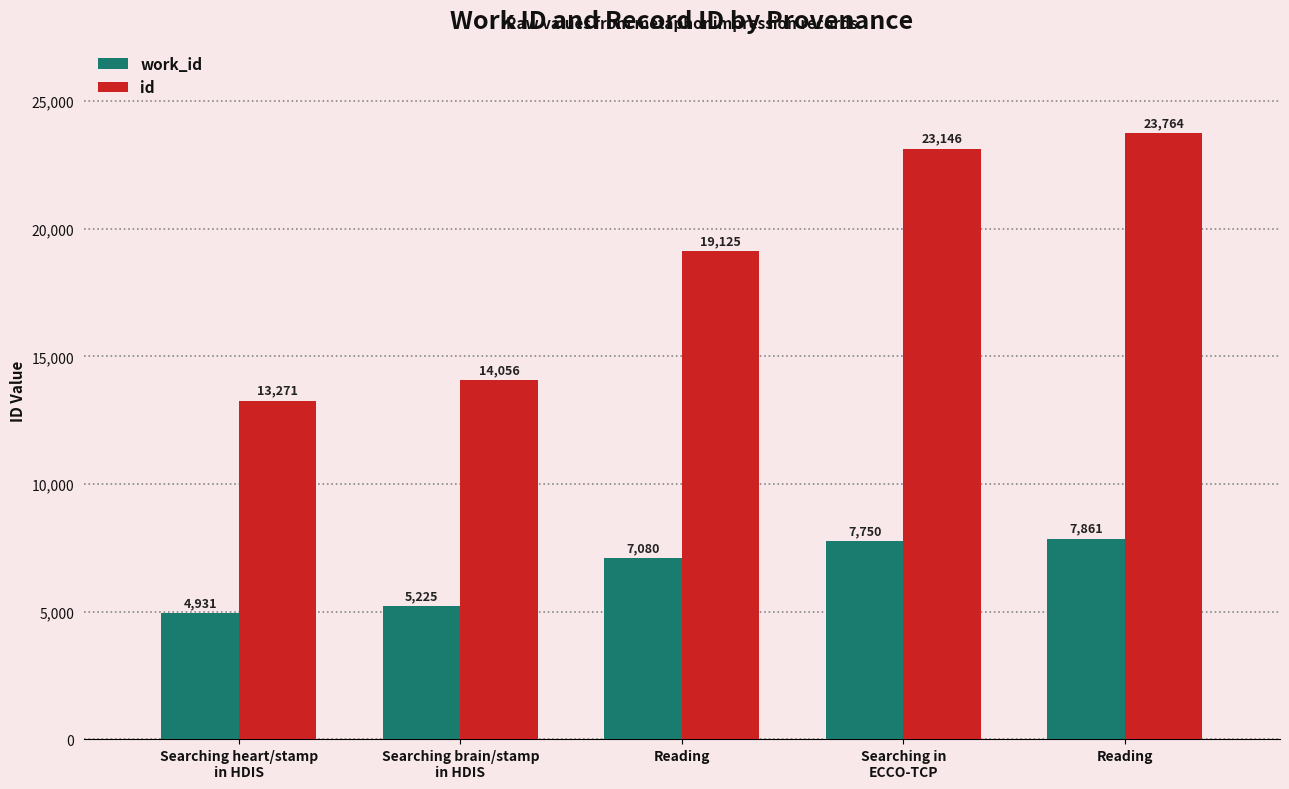

What are all the series names shown in the legend?

work_id, id